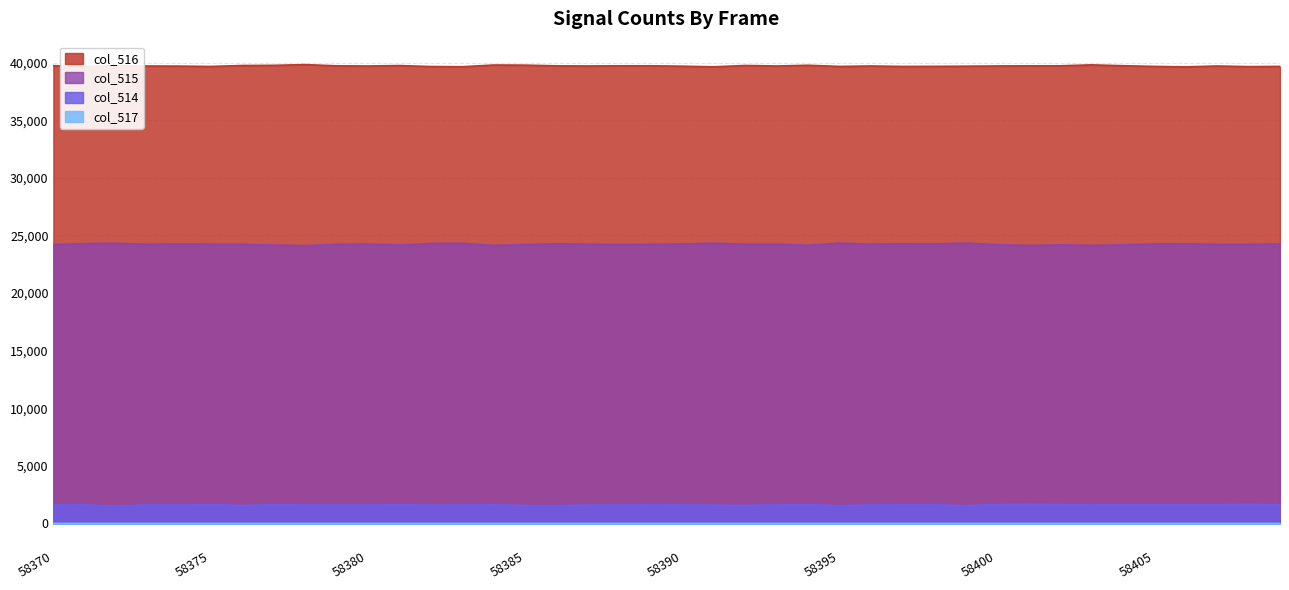

What is the difference between the maximum and minimum values in the col_517 series?

2